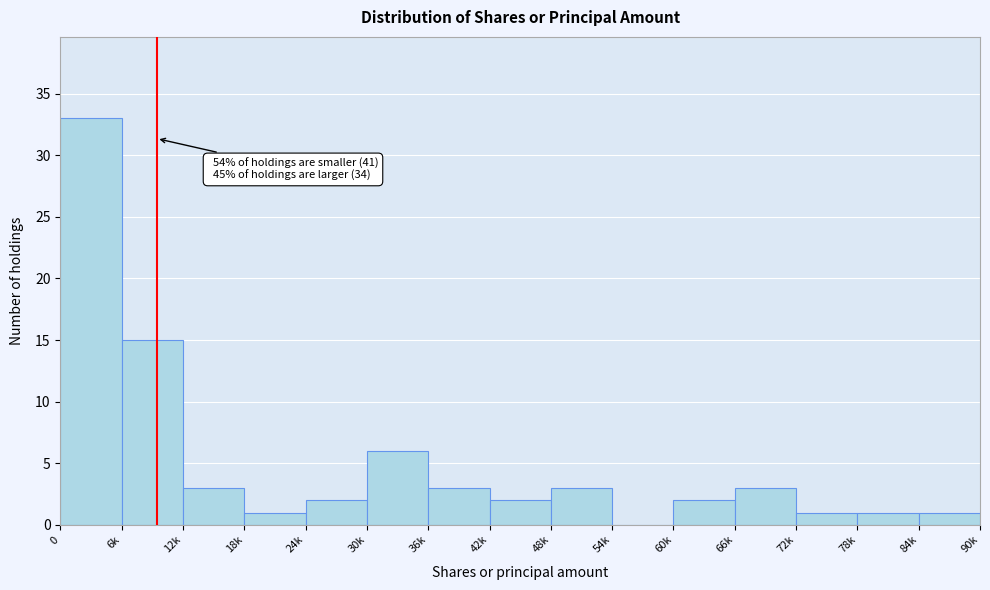

Reading right to left, extract all data points from this chart.

84k=1	78k=1	72k=1	66k=3	60k=2	54k=0	48k=3	42k=2	36k=3	30k=6	24k=2	18k=1	12k=3	6k=15	0=33